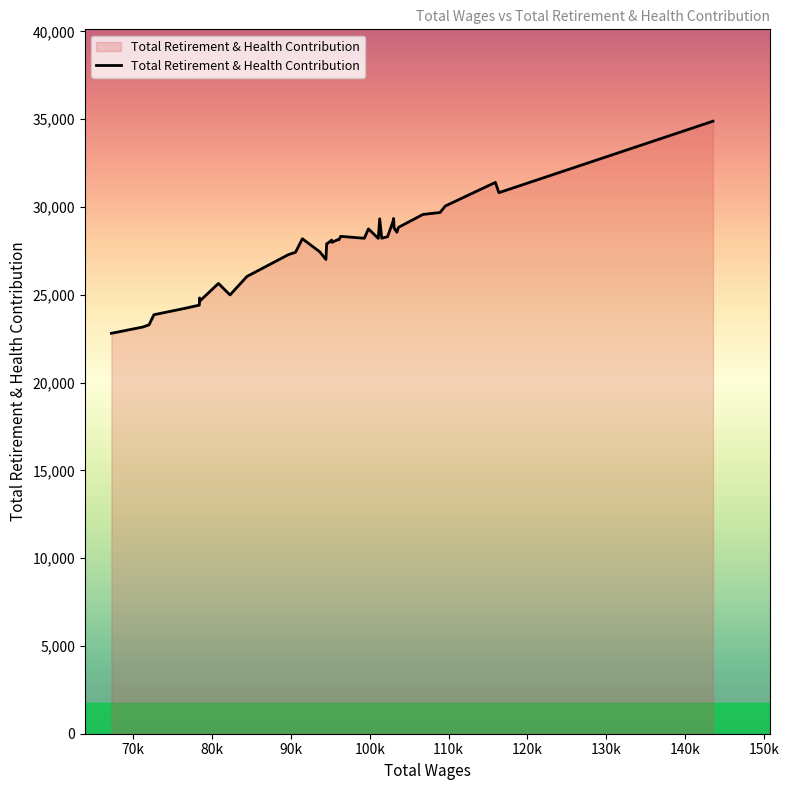

What is the greatest value displayed?

34887